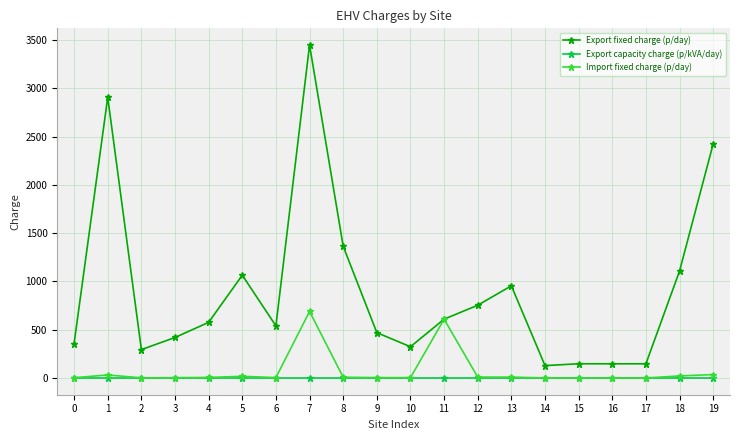

Is the value of Export fixed charge (p/day) at 18 greater than the value of Export capacity charge (p/kVA/day) at 3?

Yes